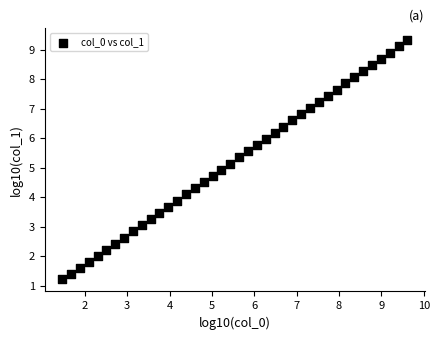

What is the range of X values (max minus min)?

8.2